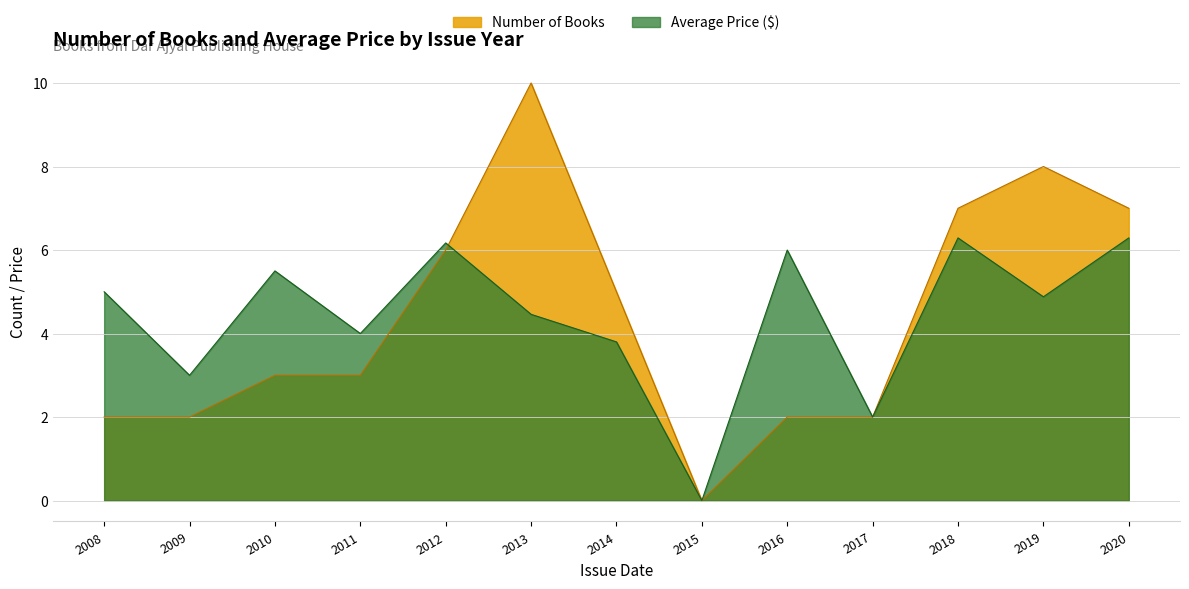

Which label corresponds to the smallest value in the chart?

2015